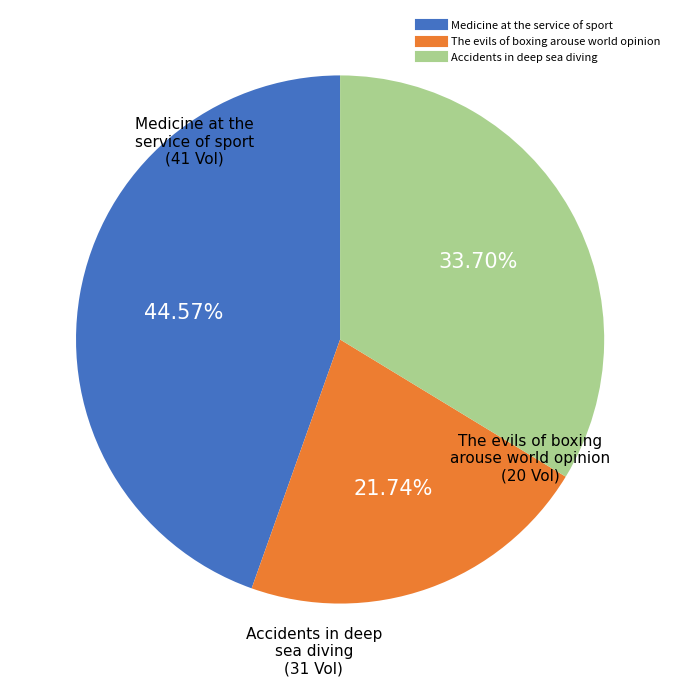

Which category has the smallest portion of the pie?

The evils of boxing arouse world opinion